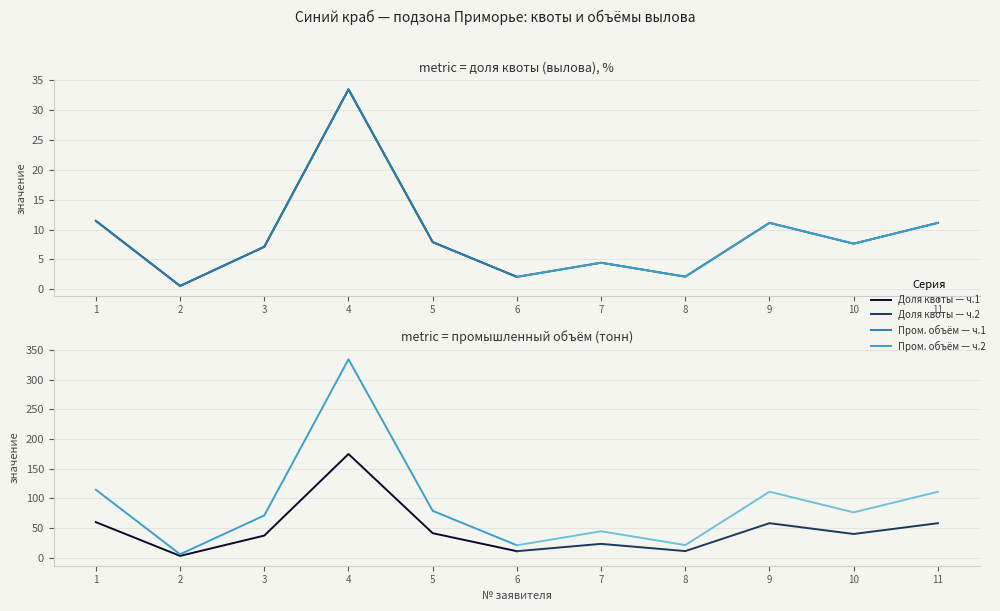

True or false: АО «Т-КРАБ» and Размер доли квоты cross at least once.

False